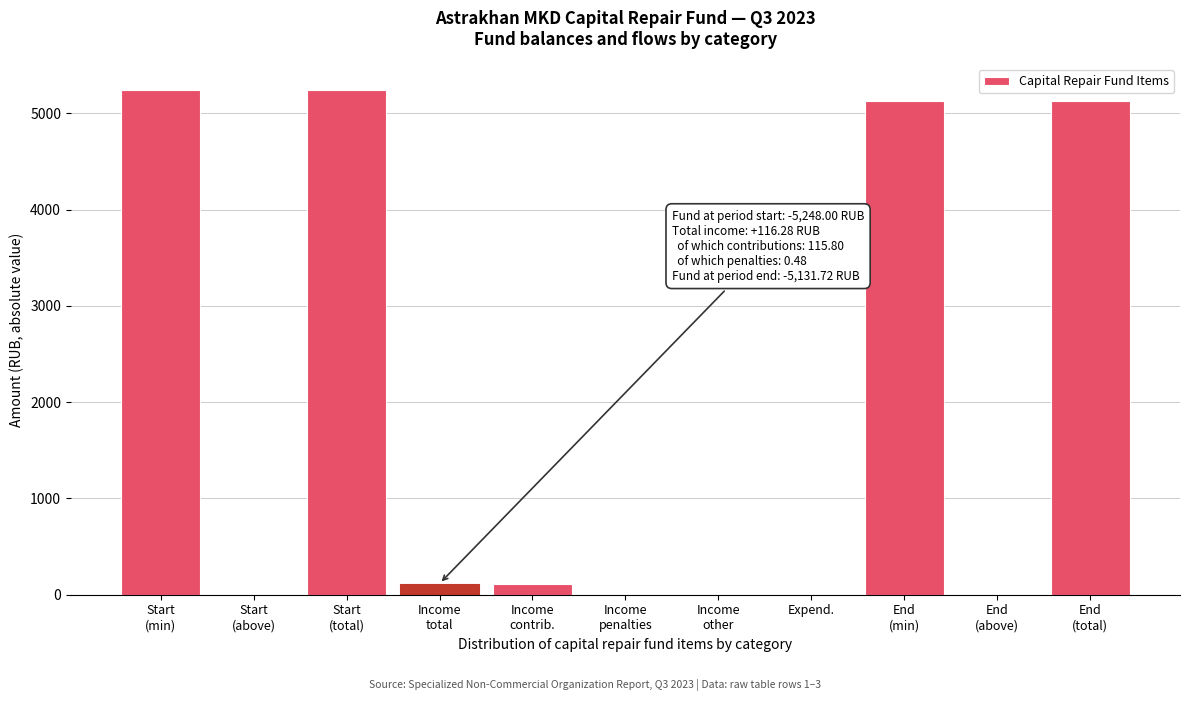

What is the greatest value displayed?

5248.0